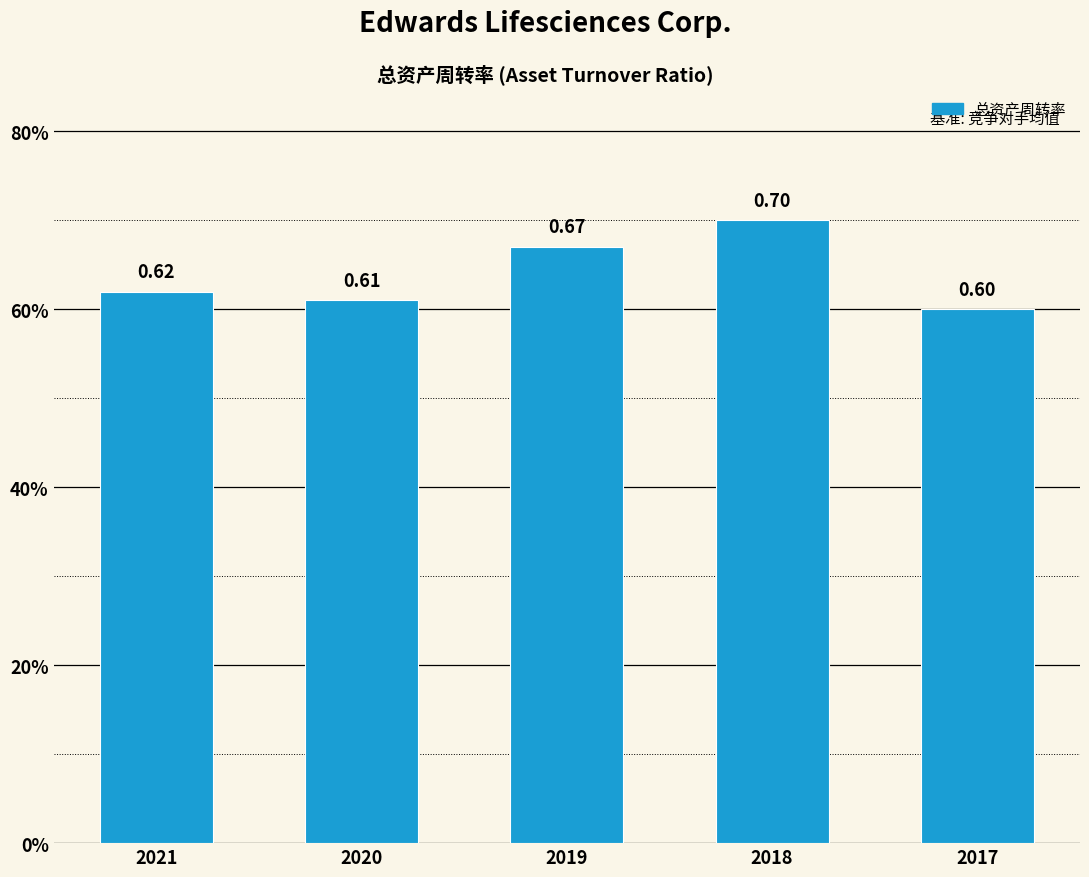

Reading left to right, transcribe all the data shown in this chart.

0.6	0.6	0.7	0.7	0.6